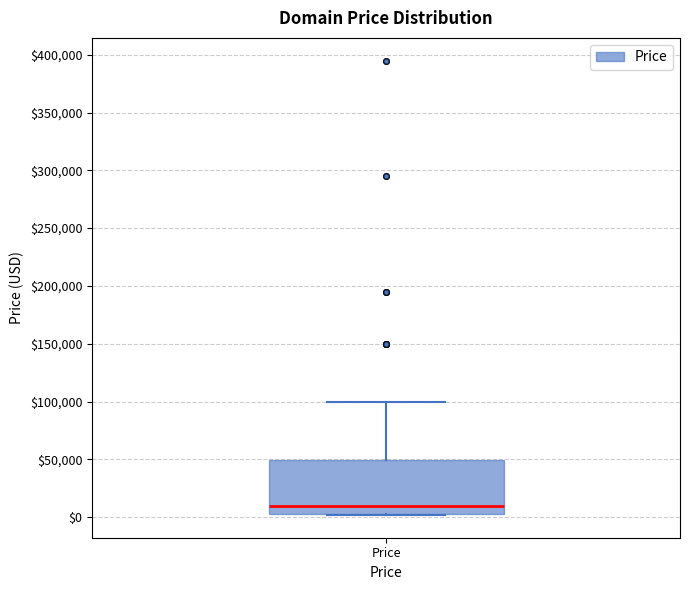

Where does the upper whisker of the box for Price end on the y-axis? The values are not printed on the chart, so give them approximately, as read against the axis.

100000